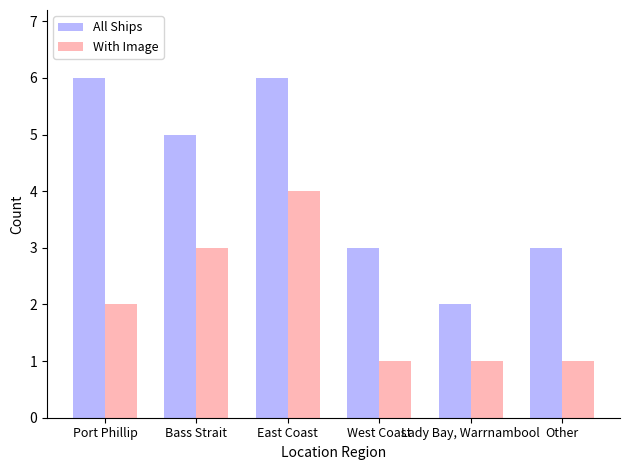

At Bass Strait, list the series in order from largest to smallest.

All Ships, With Image